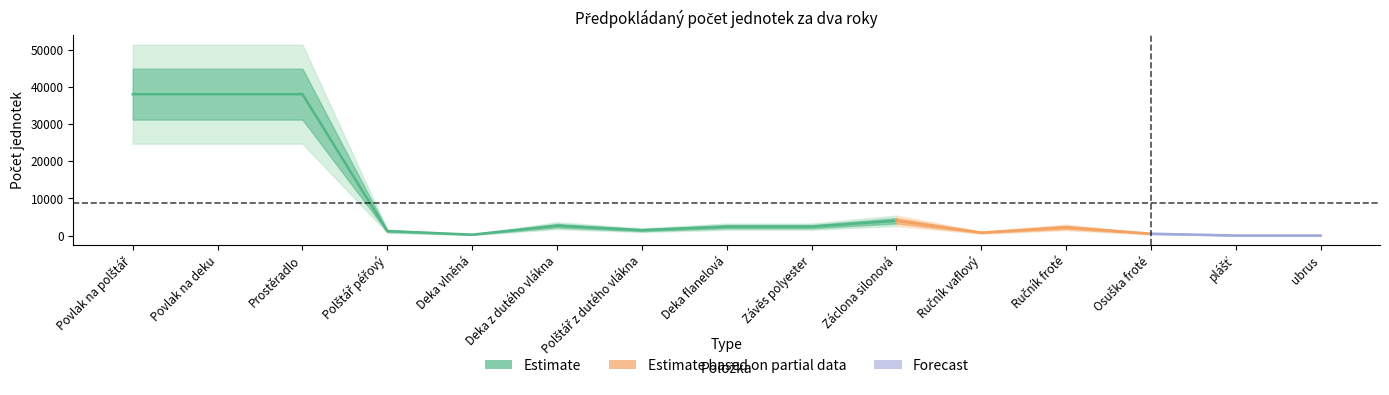

At which category does the data reach its first local valley?

Deka vlněná